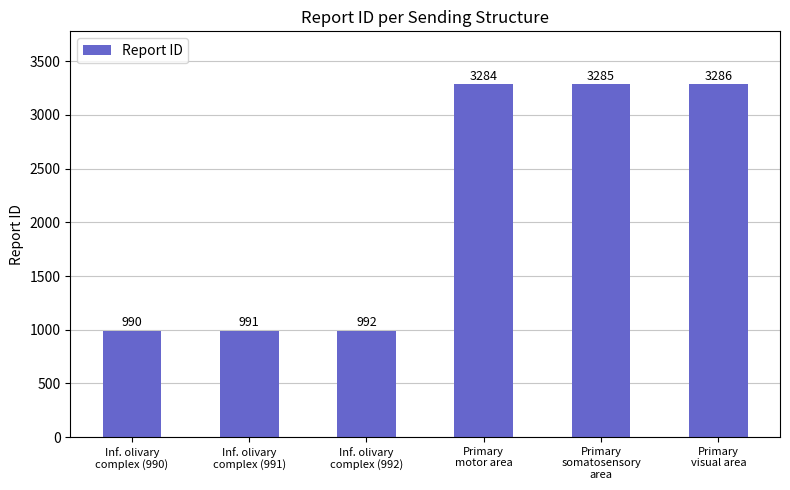

What is the ratio of the value at Primary
somatosensory
area to the value at Inf. olivary
complex (992)?

3.3